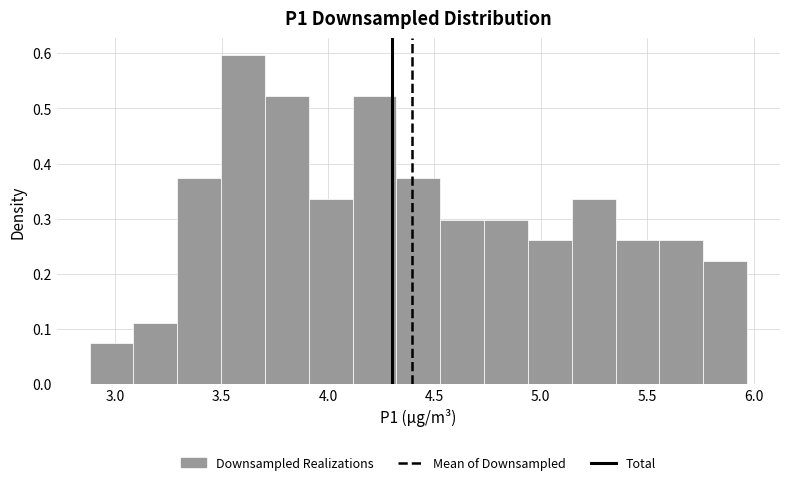

Reading left to right, transcribe this chart: for each bar, give the range it covers on the x-axis and its height. Neither the bar edges nor the heights are printed on the chart, so give them approximately, as read against the axes.

2.90 to 3.10: 0.07
3.10 to 3.30: 0.11
3.30 to 3.50: 0.37
3.50 to 3.70: 0.60
3.70 to 3.90: 0.52
3.90 to 4.10: 0.34
4.10 to 4.30: 0.52
4.30 to 4.55: 0.37
4.55 to 4.75: 0.30
4.75 to 4.95: 0.30
4.95 to 5.15: 0.26
5.15 to 5.35: 0.34
5.35 to 5.55: 0.26
5.55 to 5.75: 0.26
5.75 to 5.95: 0.22